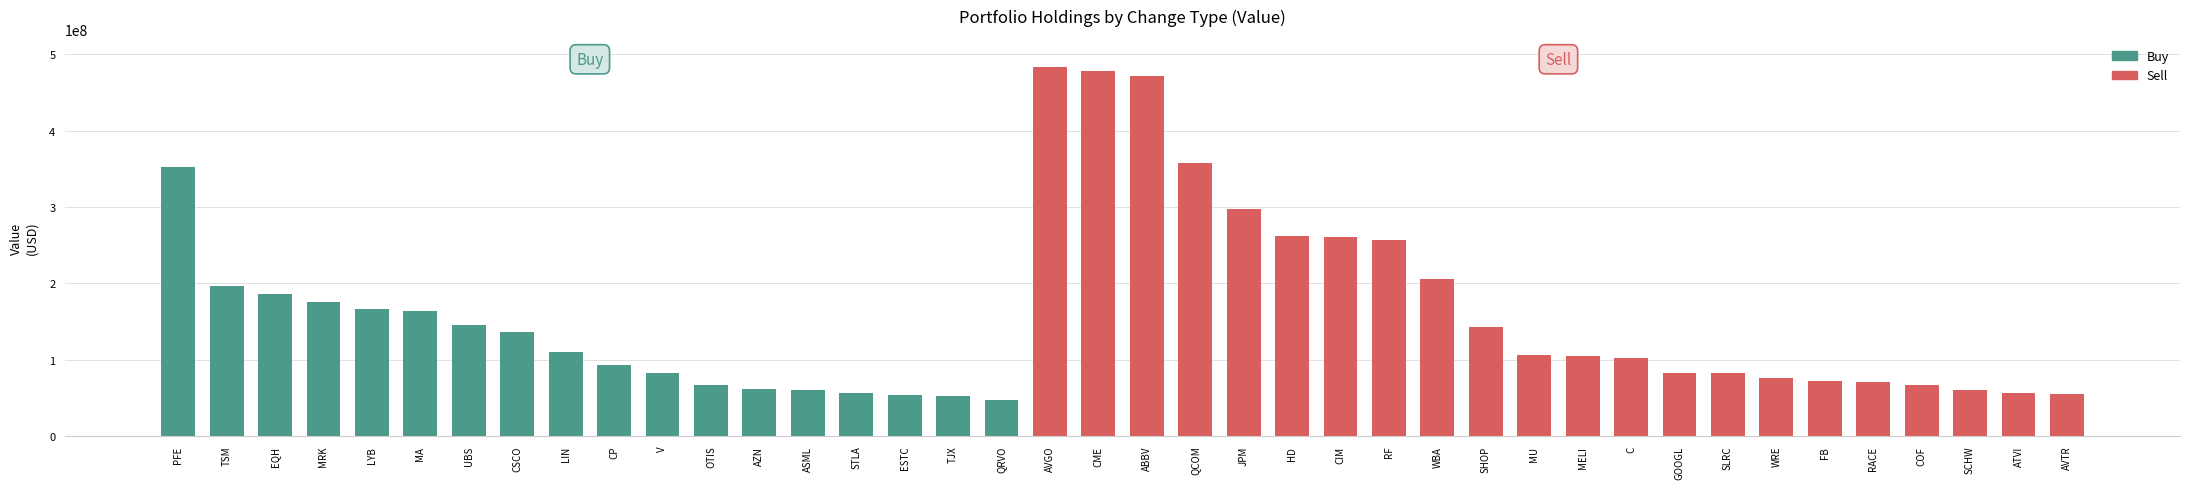

What is the difference between the maximum and second lowest values in the Buy series?

352268000